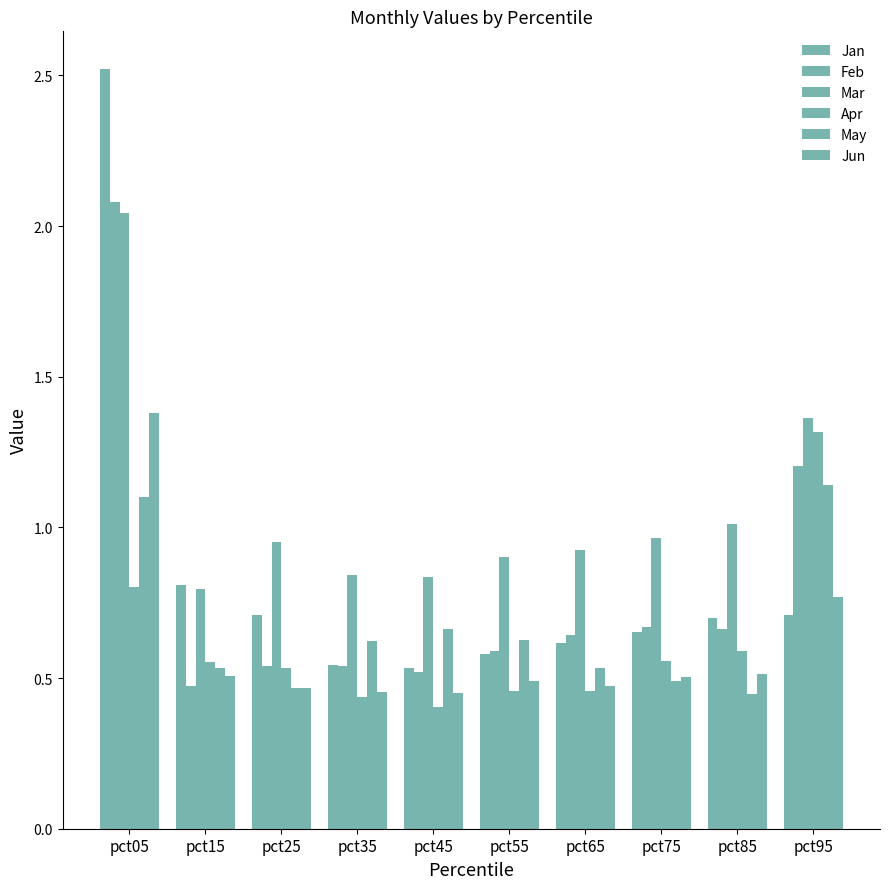

How many bars are there in each group?

6